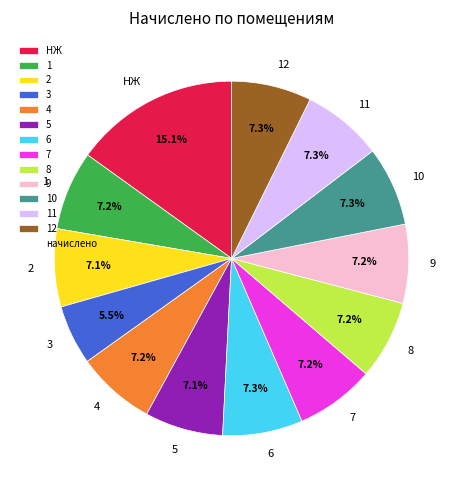

Is there any slice that represents more than half of the pie?

No